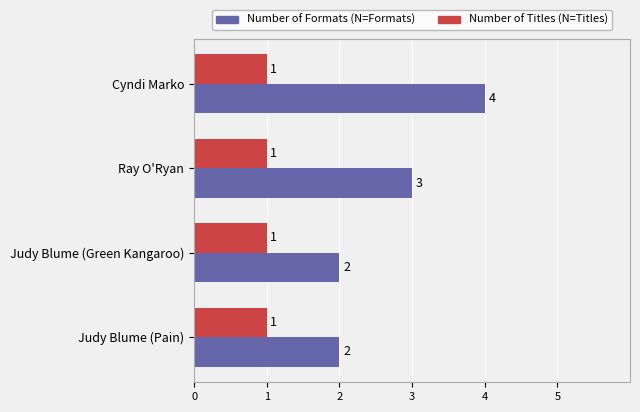

Which label corresponds to the largest value in the chart?

Cyndi Marko